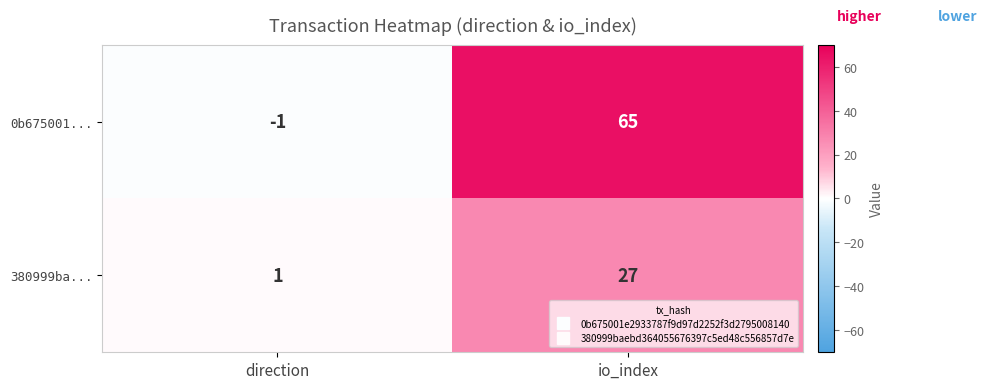

Rank the series at io_index from highest to lowest value.

0b675001..., 380999ba...